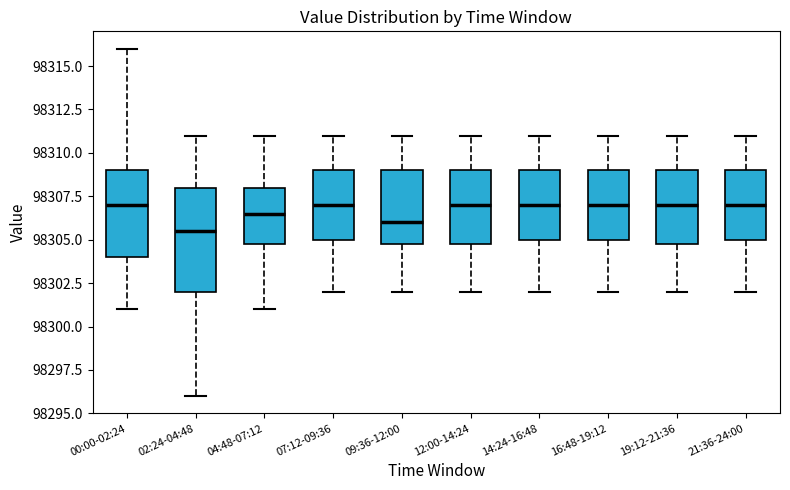

Which box is the tallest, from its lower edge to its upper edge?

02:24-04:48